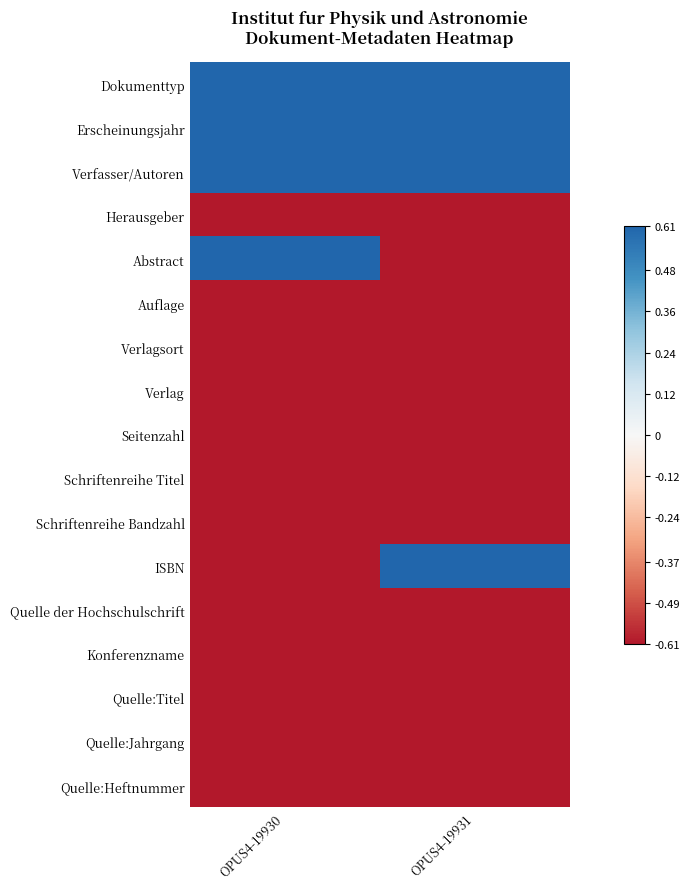

How many distinct data groups are displayed?

17